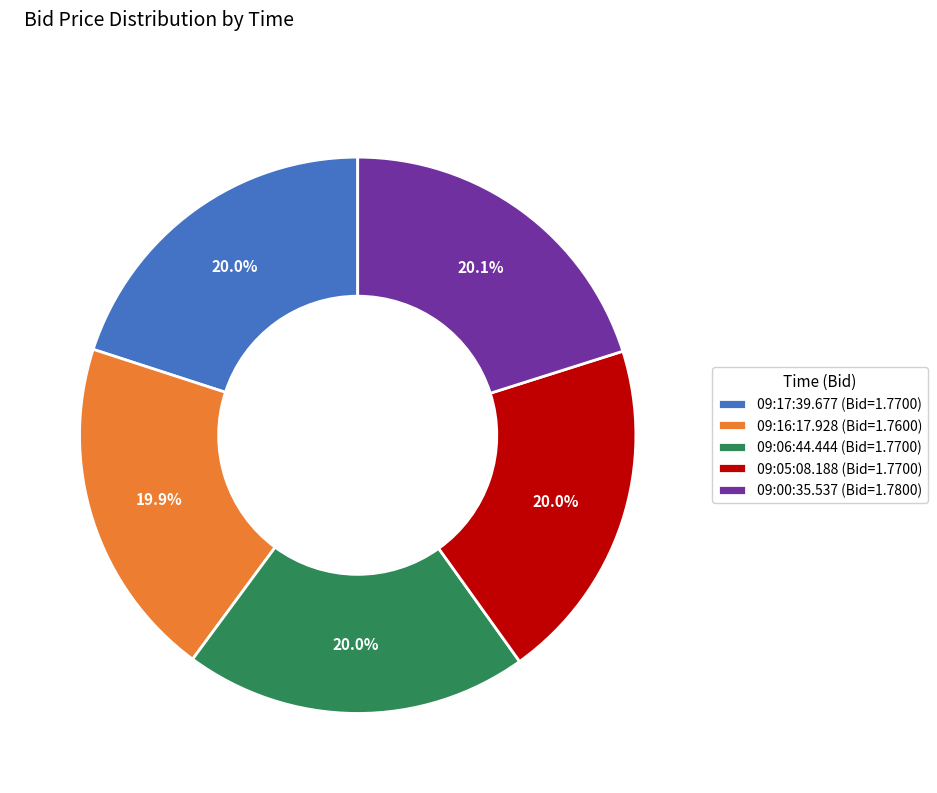

What portion of the pie excludes 09:05:08.188 (Bid=1.7700)?

80.0%